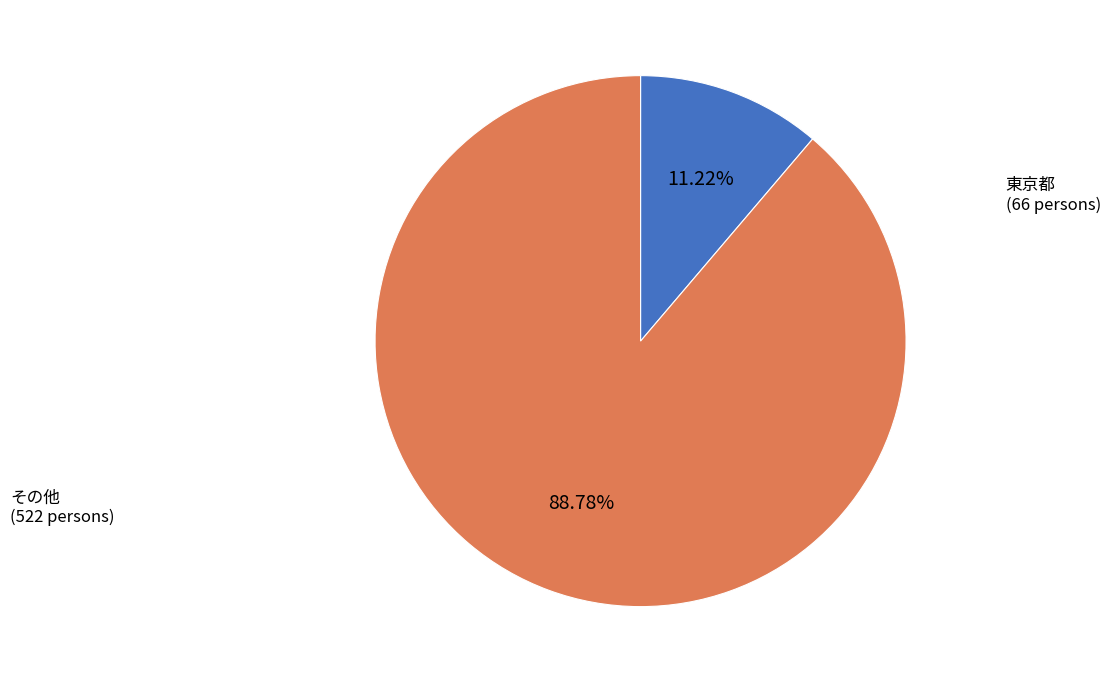

Does any single category account for the majority?

Yes